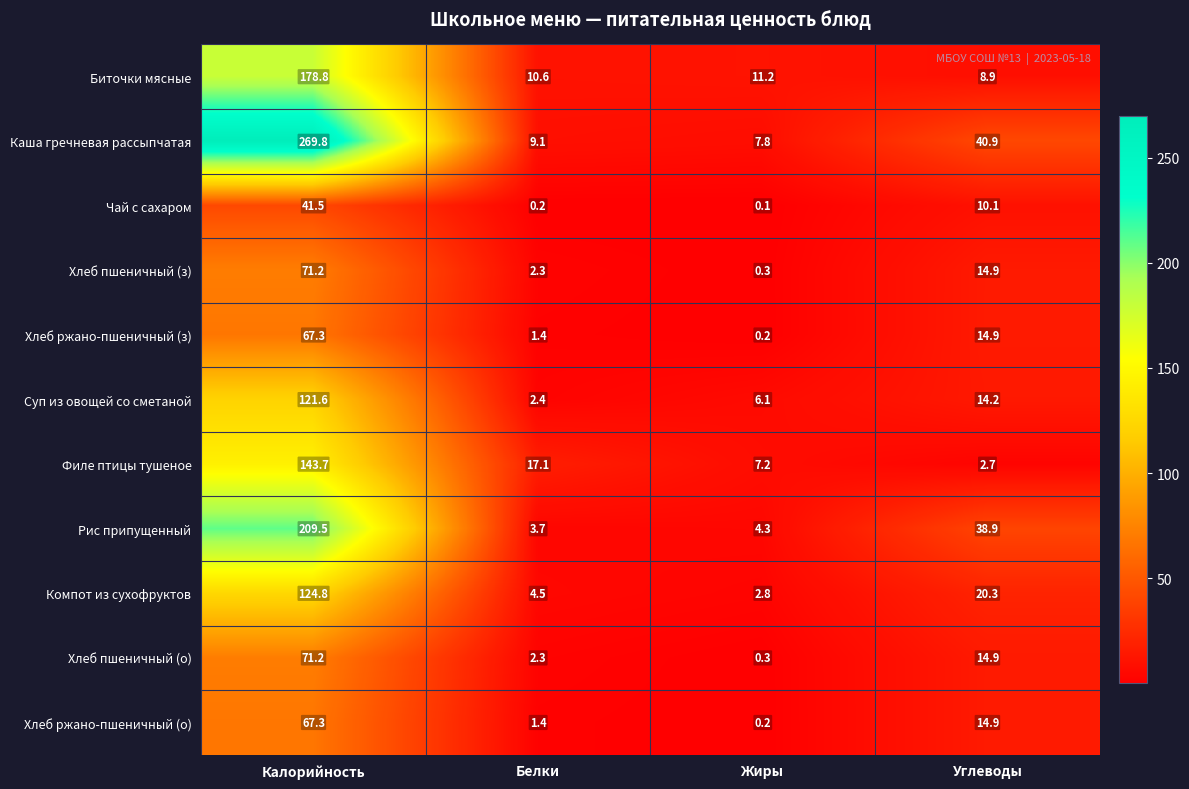

At which label does Биточки мясные reach its peak?

Калорийность